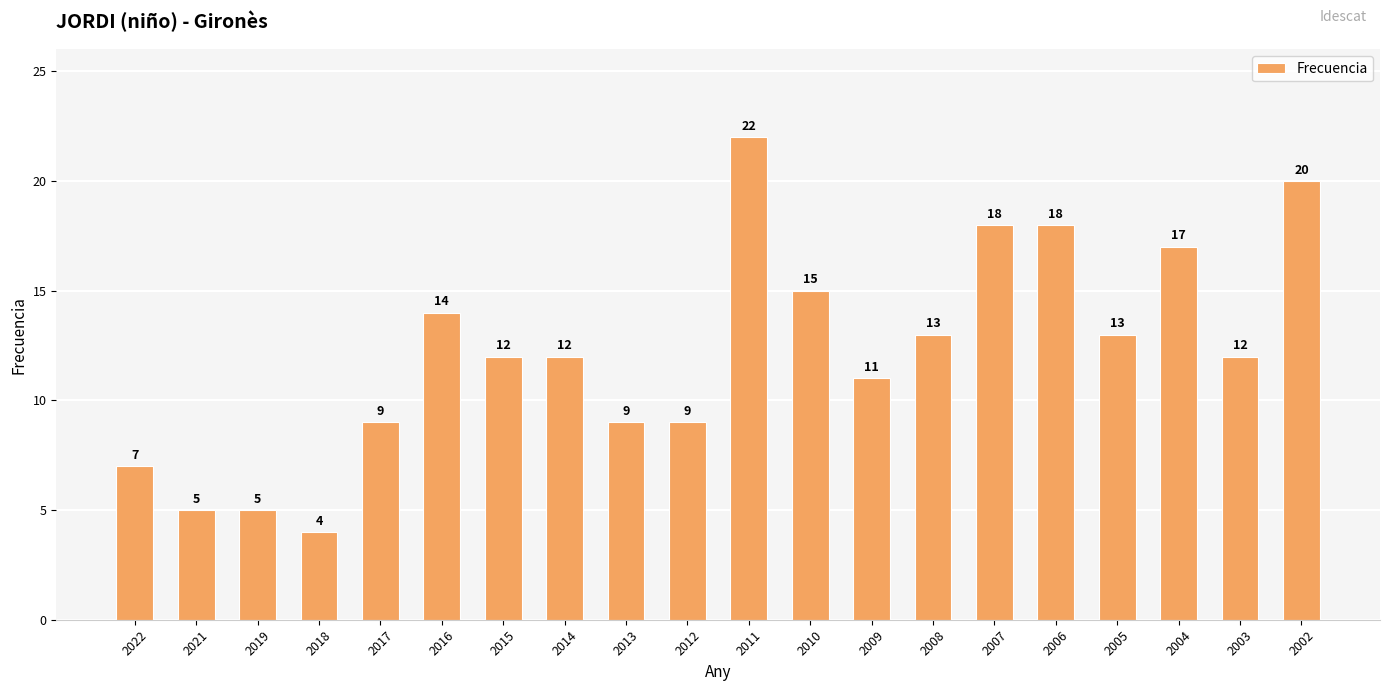

What is the smallest value displayed?

4